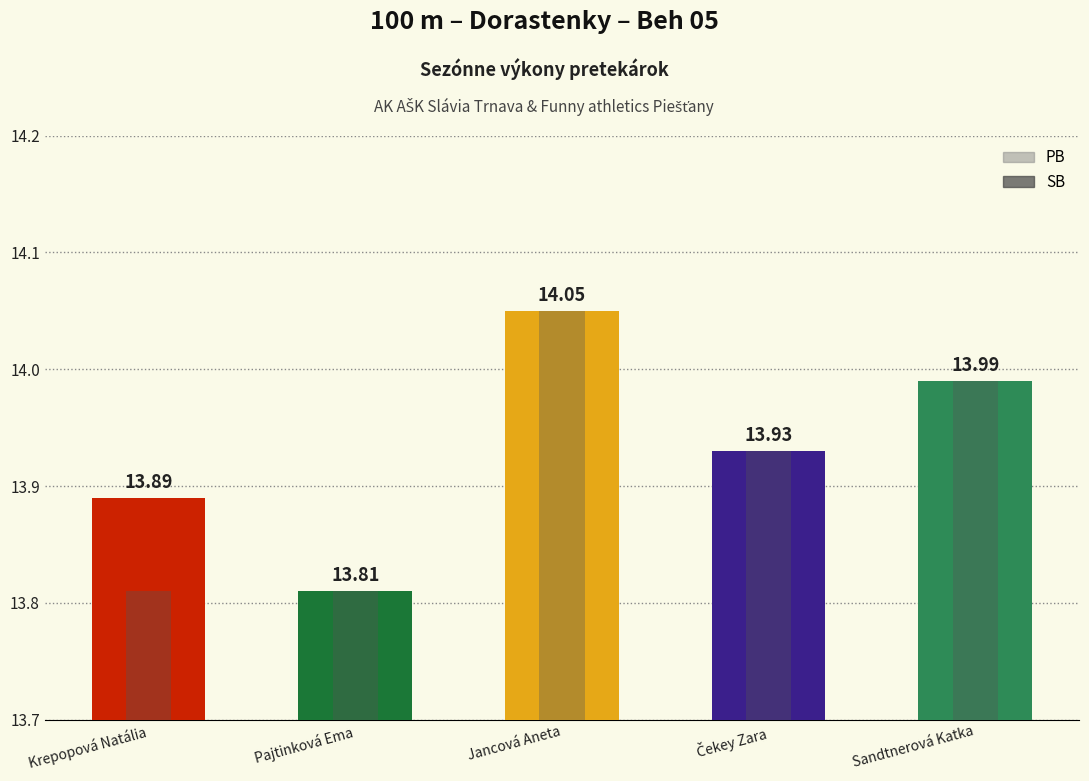

What are all the series names shown in the legend?

SB, PB